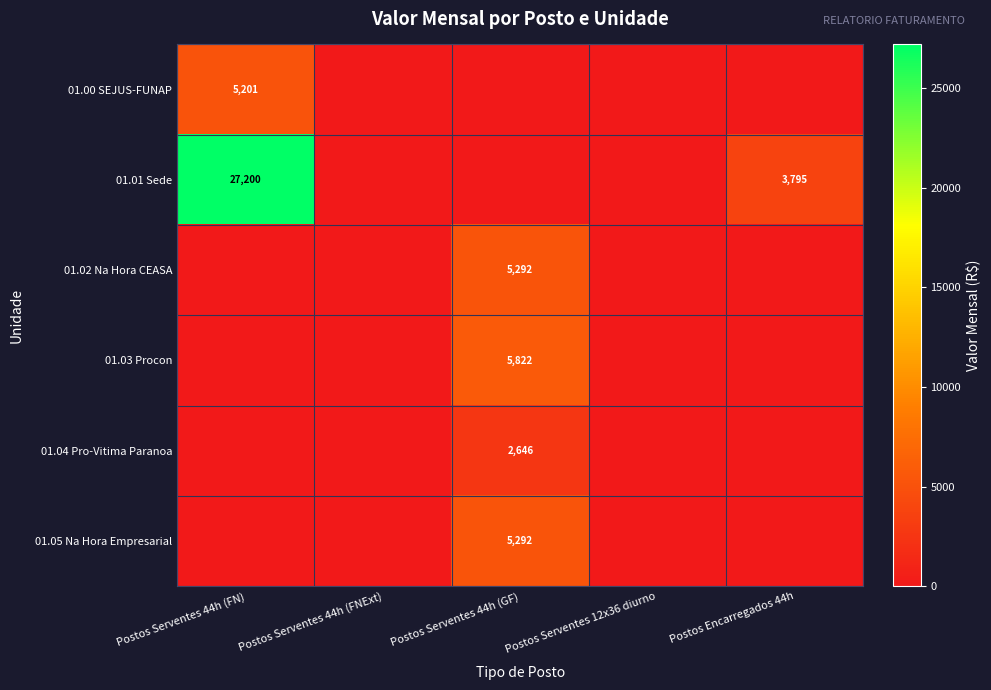

The 01.02 Na Hora CEASA series shows 5292 at Postos Serventes 44h (GF). True or false?

True